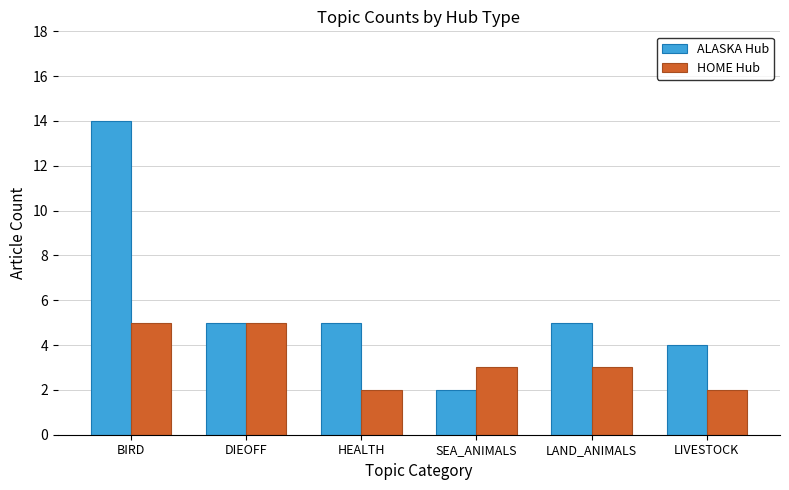

Between BIRD and SEA_ANIMALS, which series saw the biggest shift?

ALASKA Hub